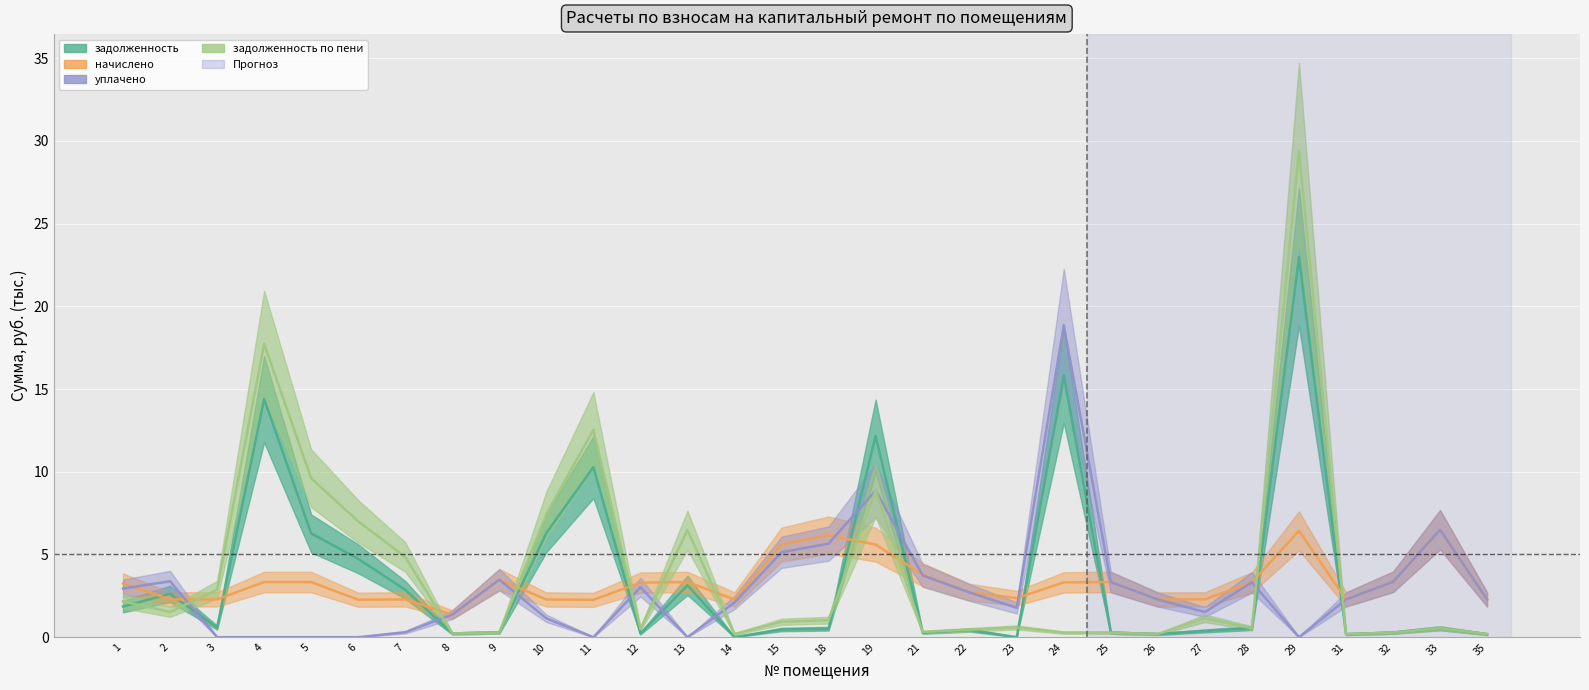

Is it true that начислено equals 5.8 at 9?

False